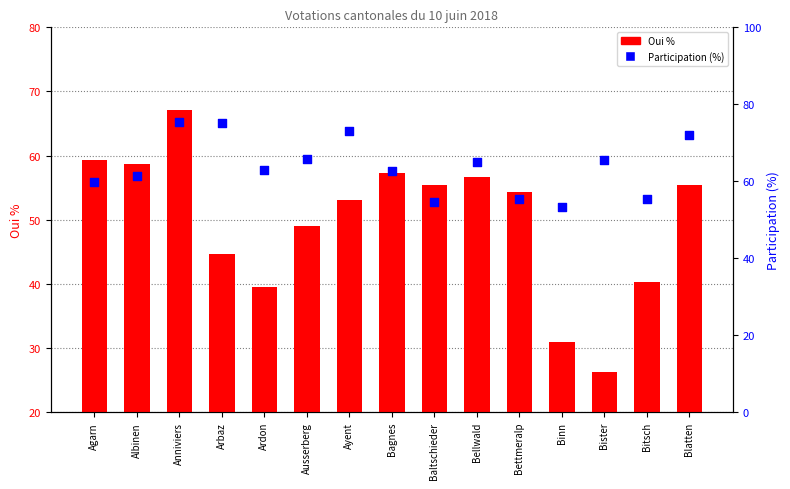

What is the total value across all series at Blatten?

127.5